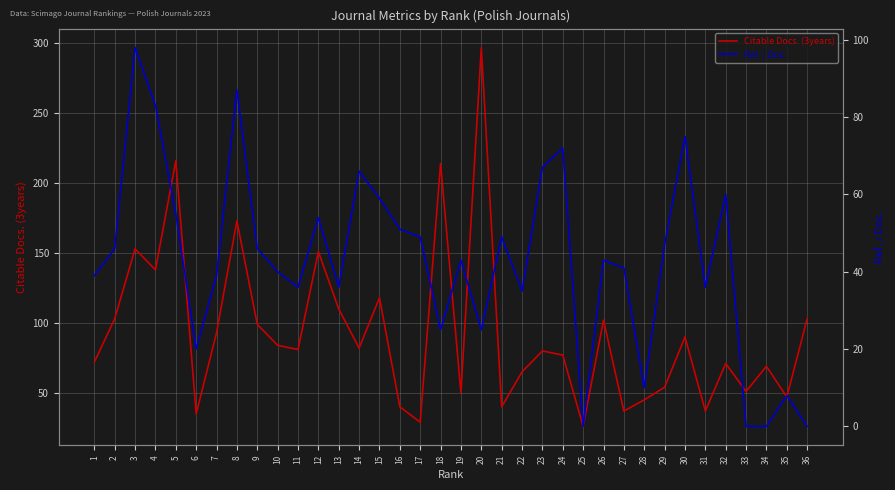

How many distinct data groups are displayed?

2